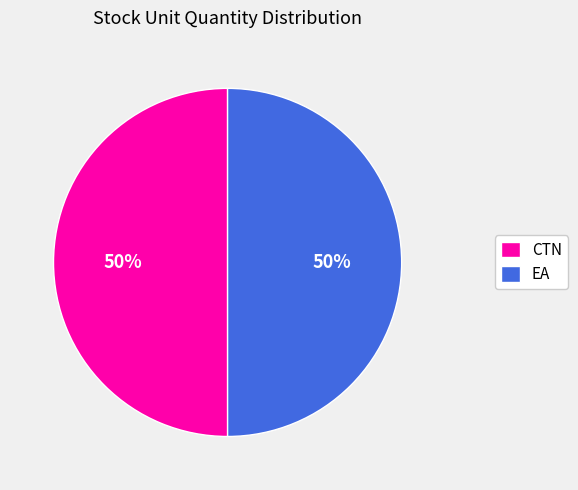

Count the number of slices in the pie.

2